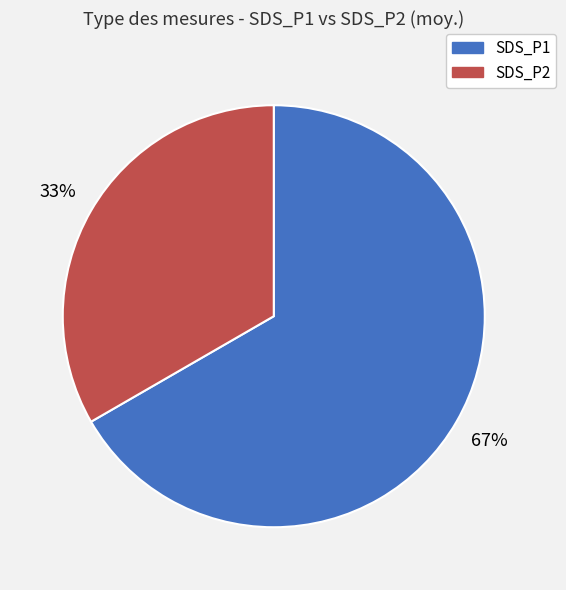

Is there any slice that represents more than half of the pie?

Yes